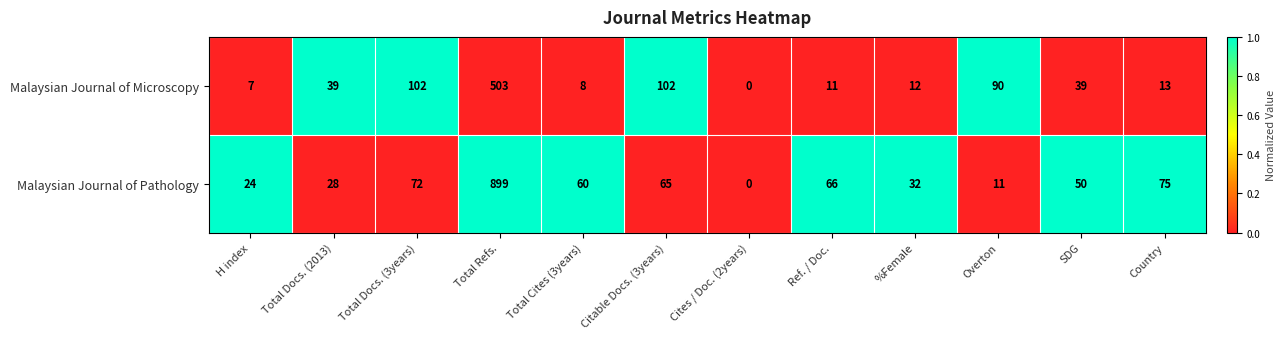

The value of Malaysian Journal of Pathology at Total Cites (3years) is 88. True or false?

False